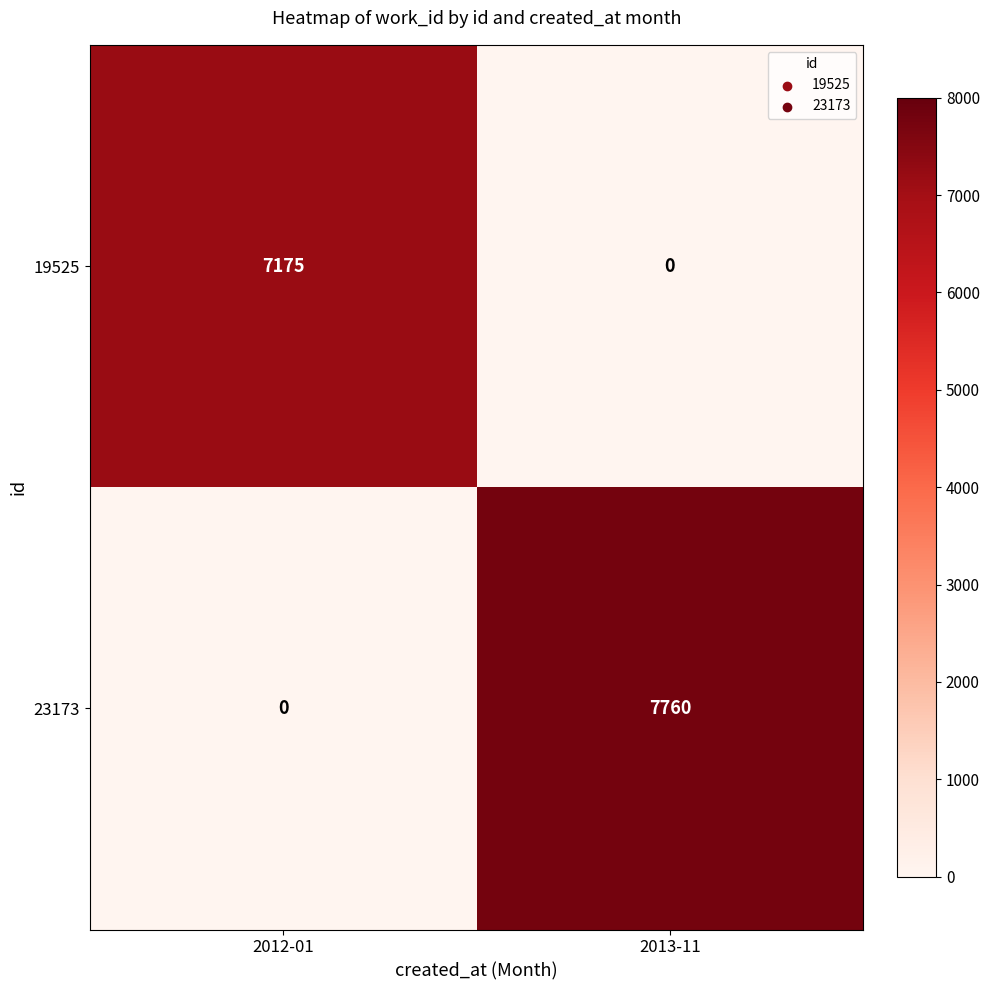

Count the number of data series in this chart.

2